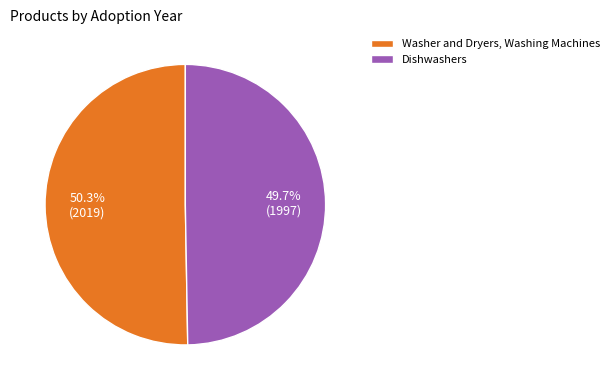

Between Dishwashers and Washer and Dryers, Washing Machines, which is larger?

Washer and Dryers, Washing Machines